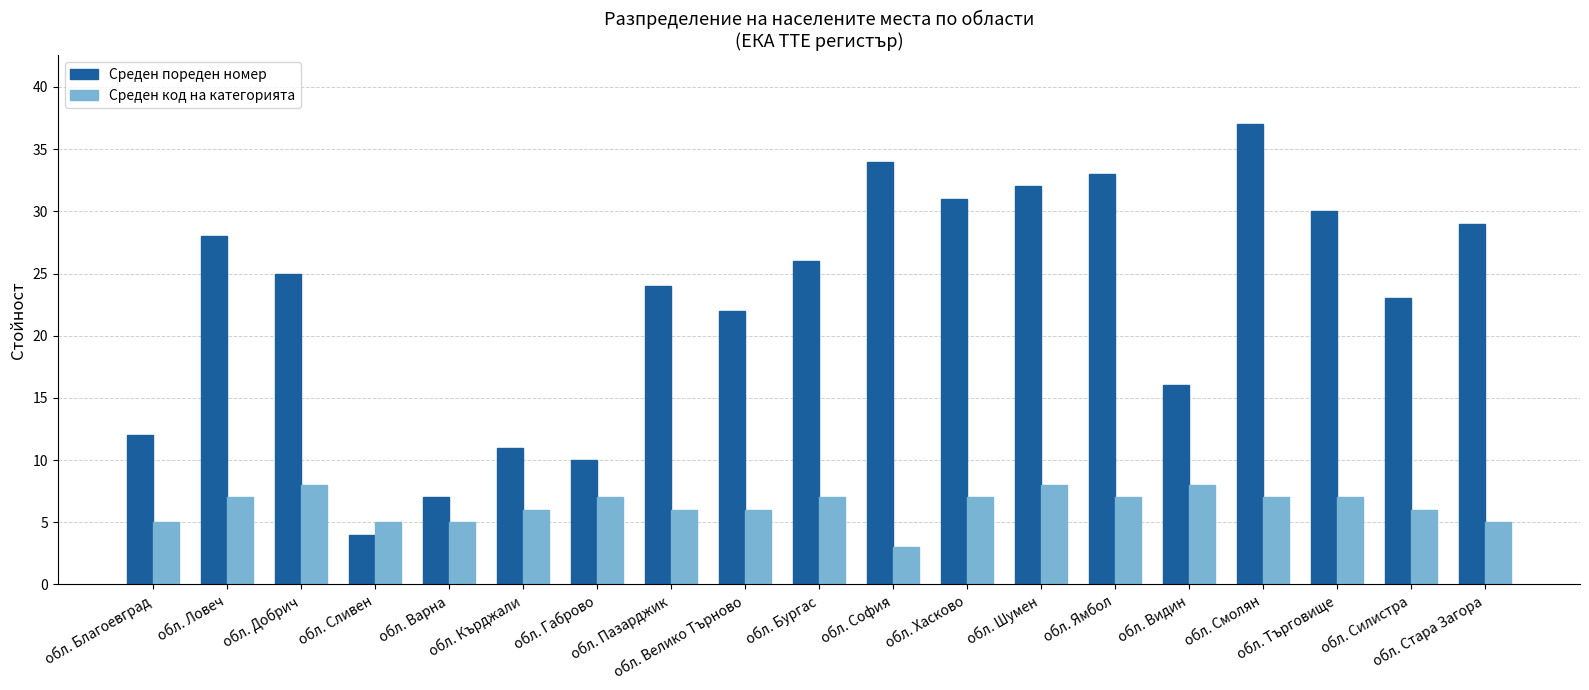

Reading left to right, extract all data points from this chart.

Среден пореден номер: 12	28	25	4	7	11	10	24	22	26	34	31	32	33	16	37	30	23	29
Среден код на категорията: 5	7	8	5	5	6	7	6	6	7	3	7	8	7	8	7	7	6	5